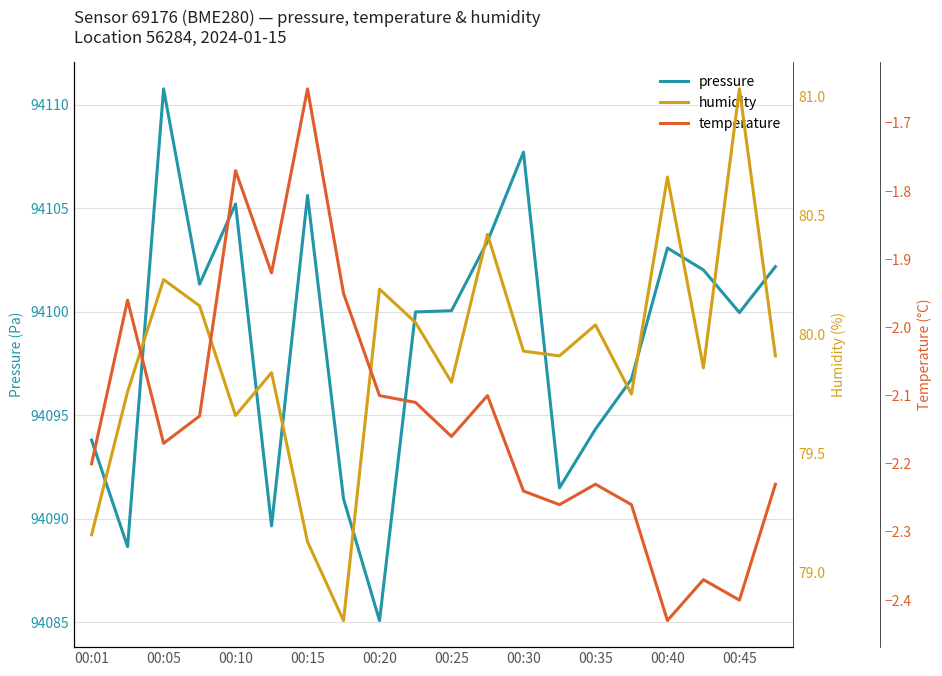

What is the lowest value of the pressure series?

94085.1